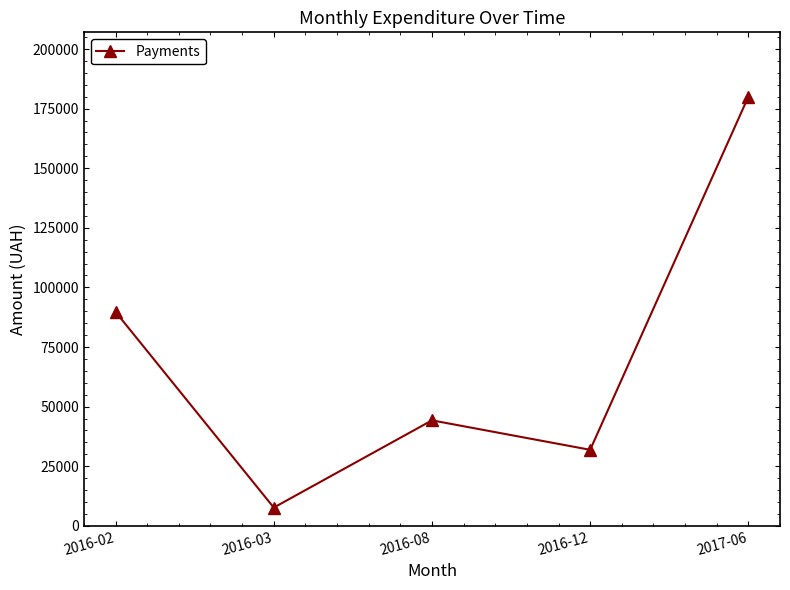

The chart shows a value of 7638.1 at 2016-03. True or false?

True